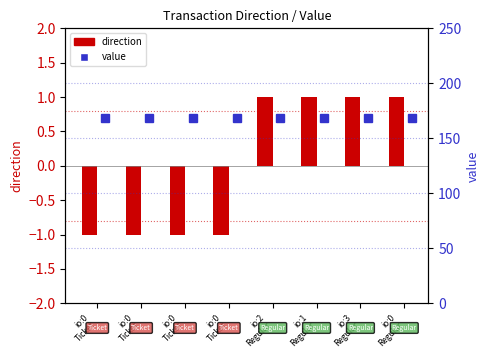

What is the minimum value shown in the chart?

-1.0